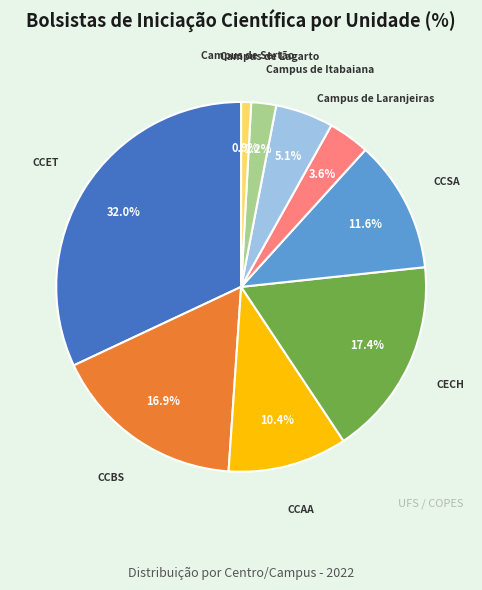

How many segments does this pie chart have?

9